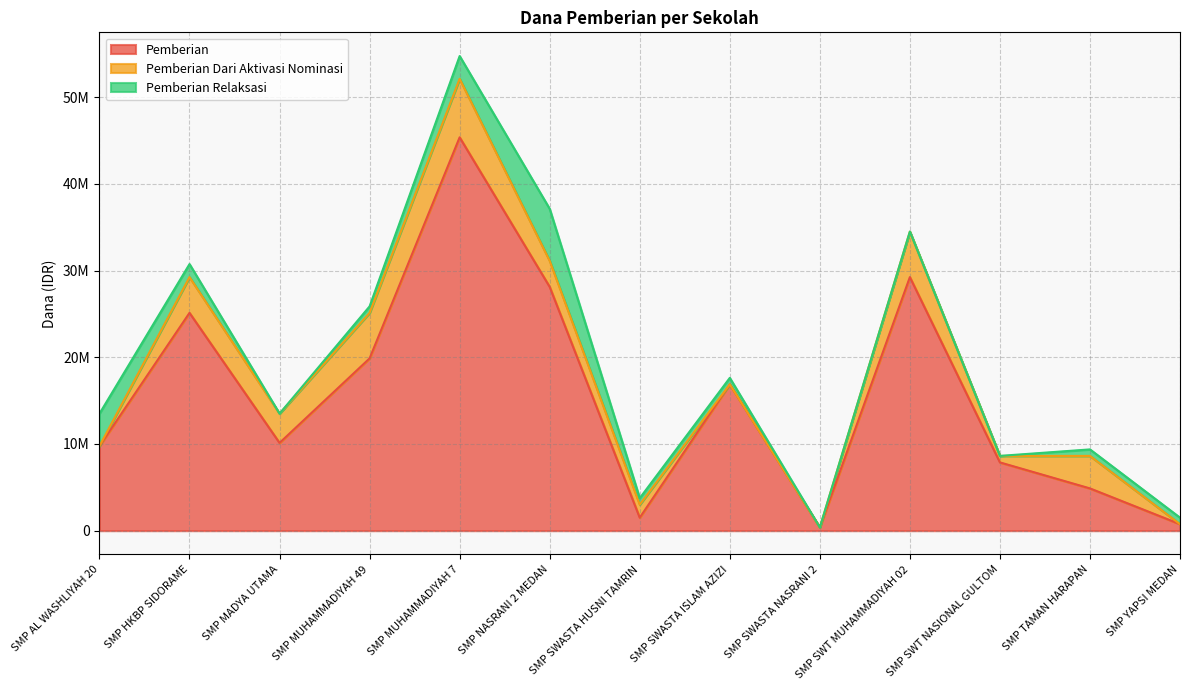

At how many categories does at least one series exceed 28772172?

2